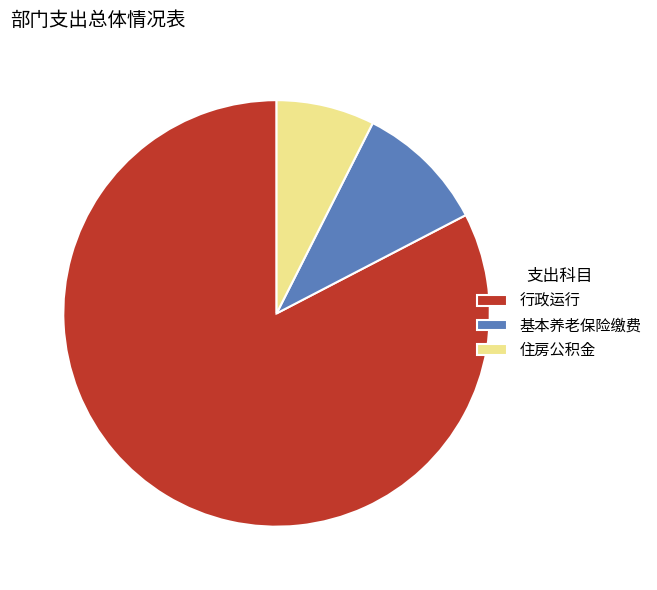

Is it true that 住房公积金 is 7% of the pie?

True